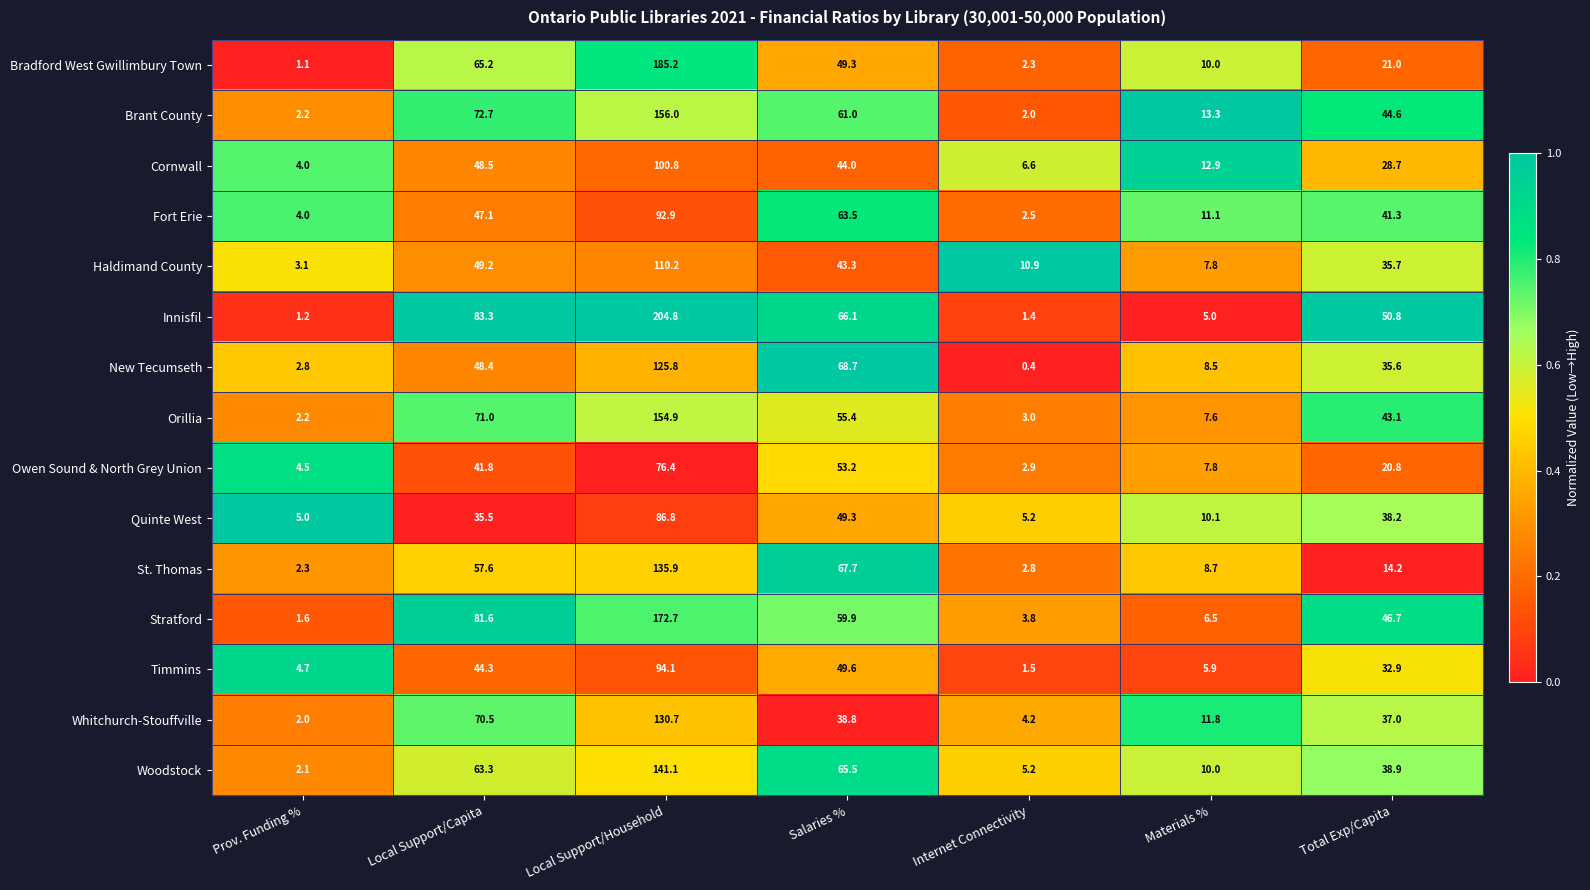

What is the total value across all series at Local Support/Capita?

880.0